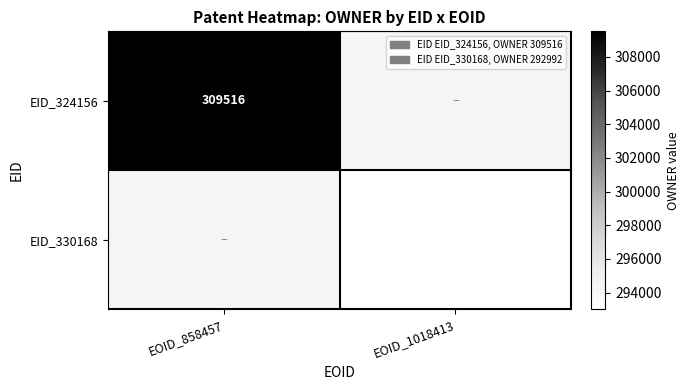

How many distinct data groups are displayed?

2